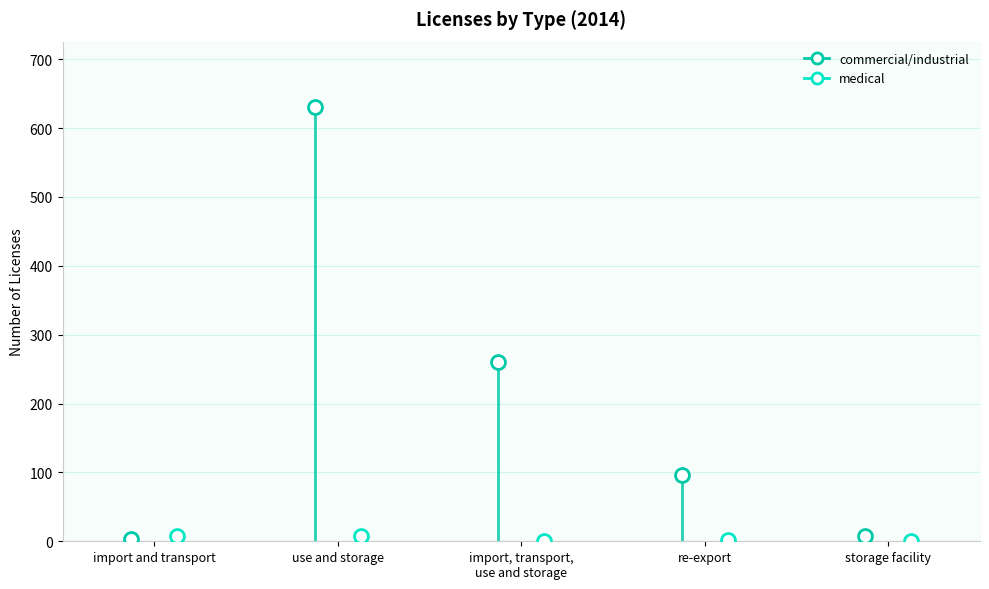

Reading left to right, transcribe all the data shown in this chart.

commercial/industrial: 4	631	261	96	7
medical: 8	8	0	2	0